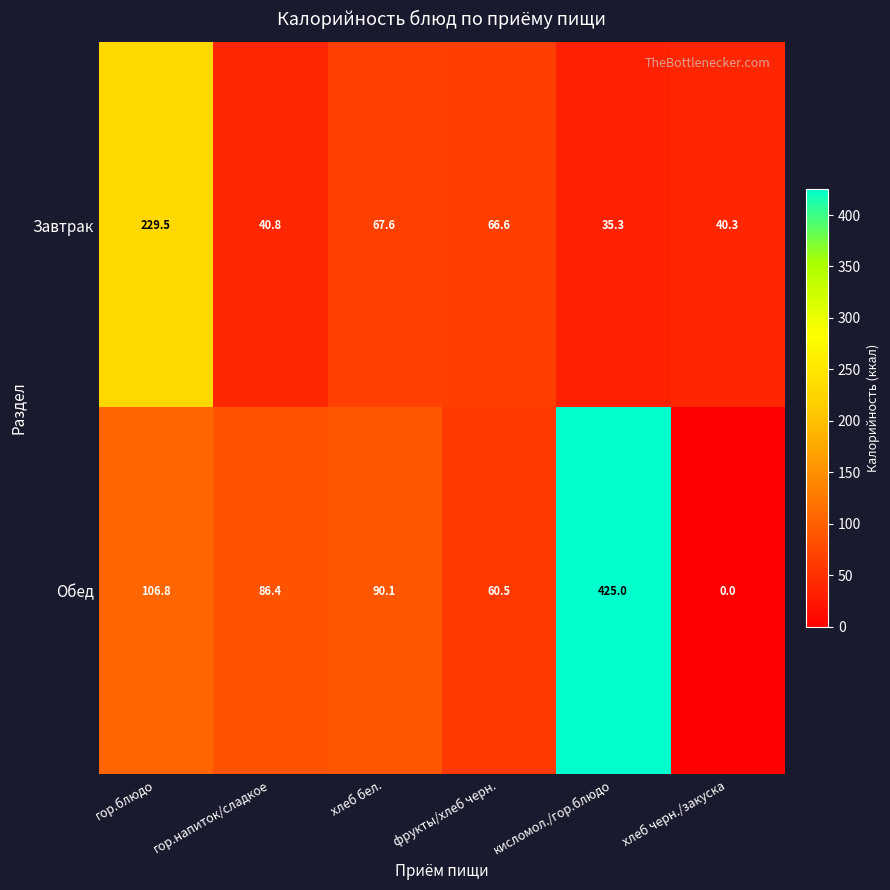

Reading right to left, transcribe all the data shown in this chart.

Завтрак: 40.3	35.3	66.6	67.6	40.8	229.5
Обед: 0.0	425.0	60.5	90.1	86.4	106.8